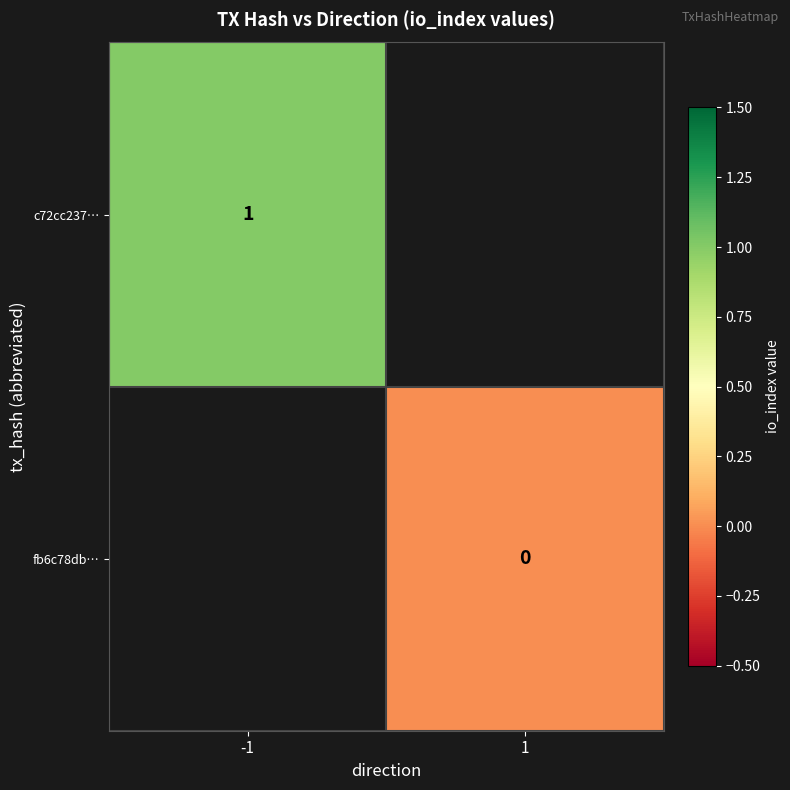

Which category has the highest value across all series?

-1